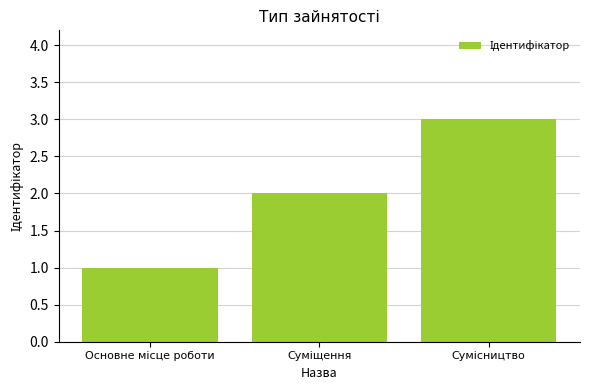

What is the maximum value shown in the chart?

3